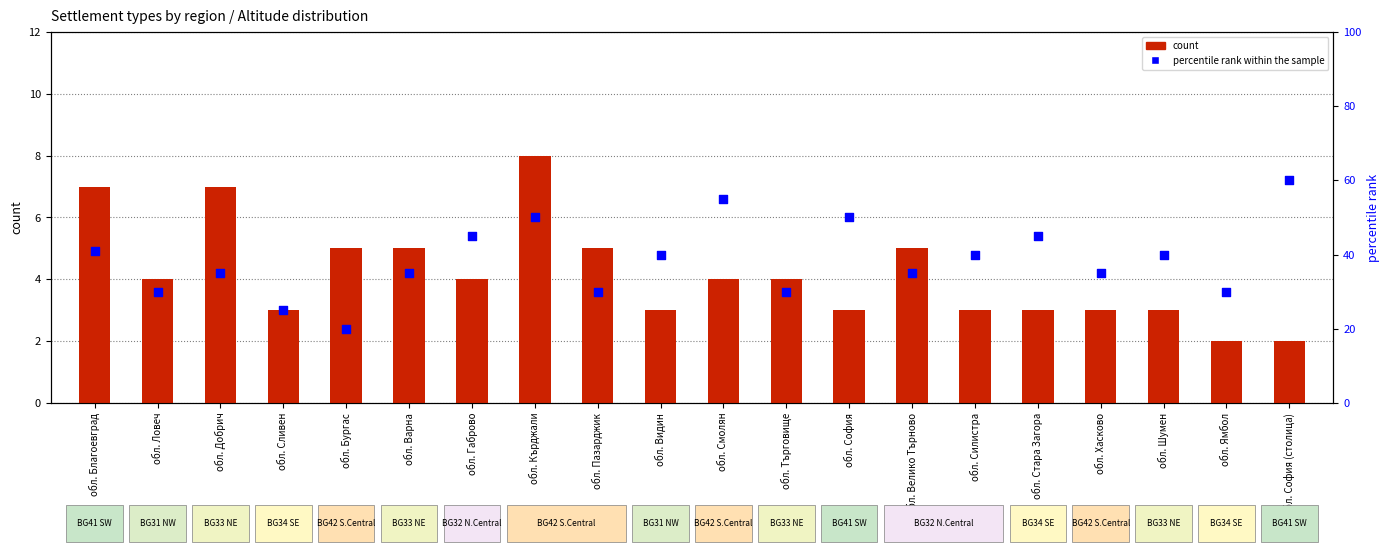

What are all the series names shown in the legend?

count, percentile rank within the sample